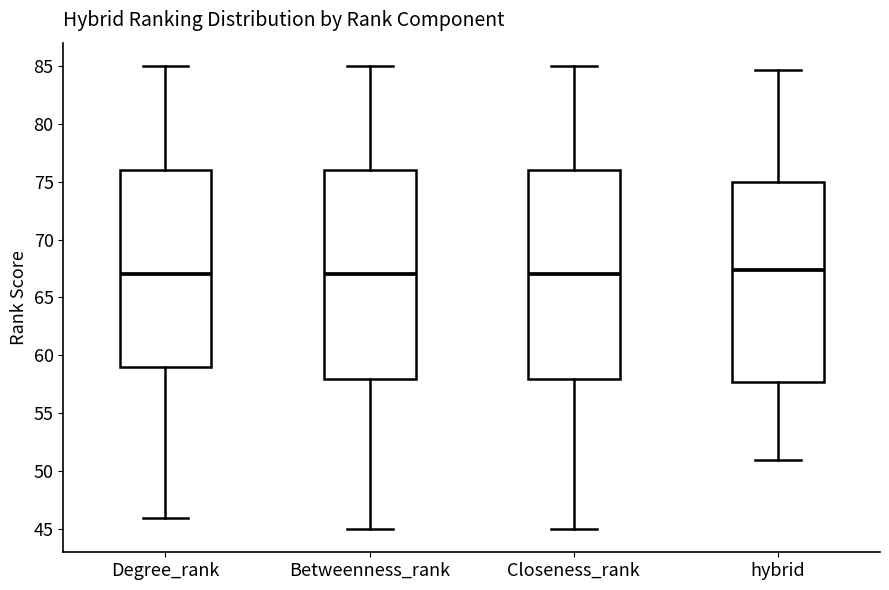

Where is the lower edge of the box for Closeness_rank on the y-axis? The values are not printed on the chart, so give them approximately, as read against the axis.

58.0